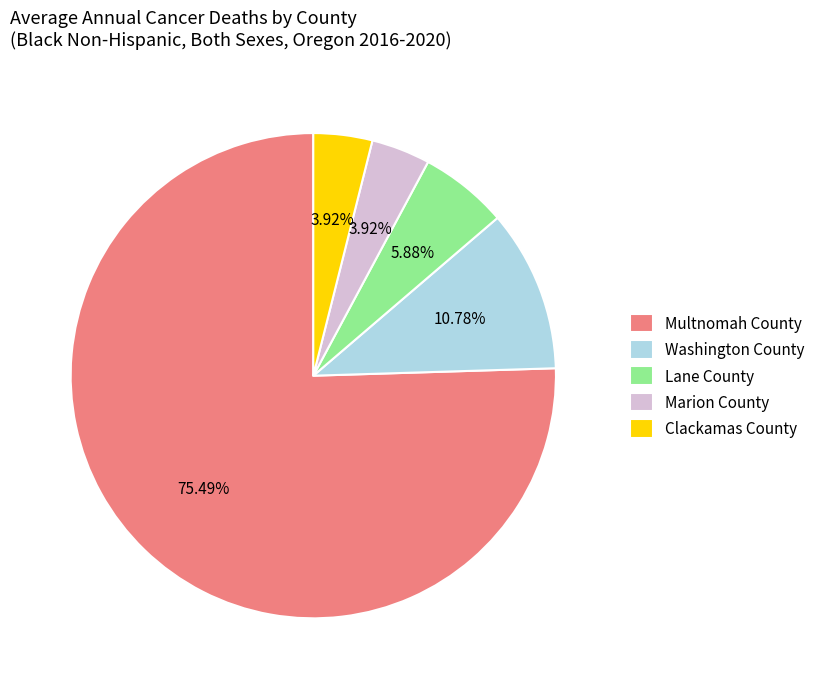

Combined, do Washington County and Lane County account for over 50%?

No